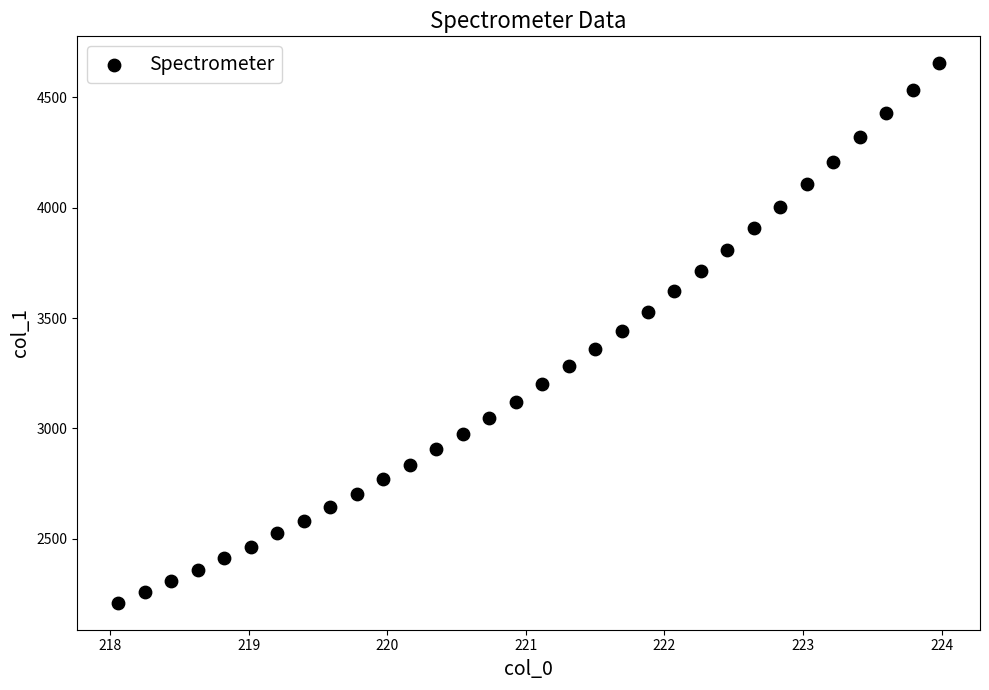

What is the range of X values (max minus min)?

5.9